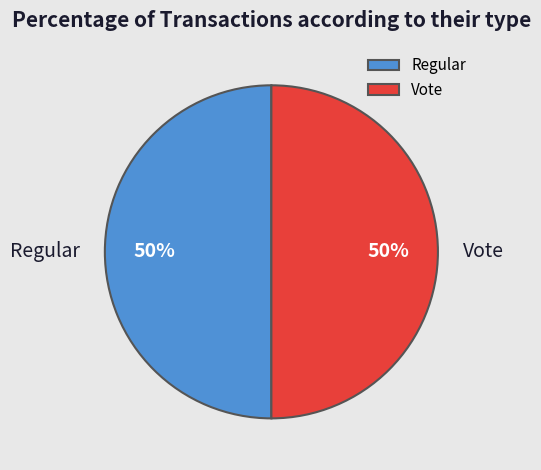

What is the ratio of the value at Regular to the value at Vote?

1.0